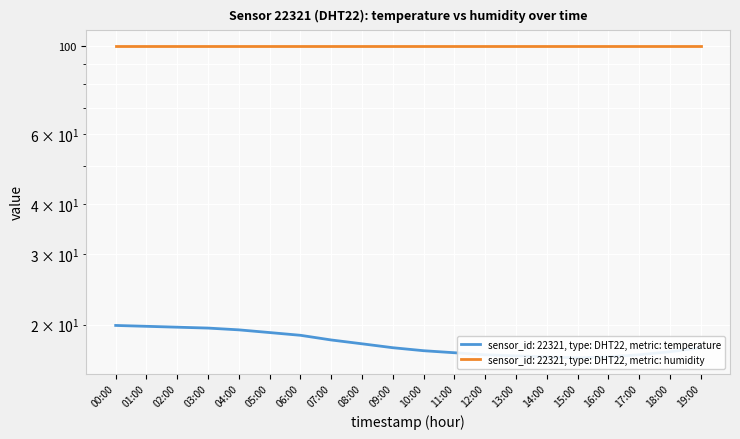

What position from the left is 05:00?

6